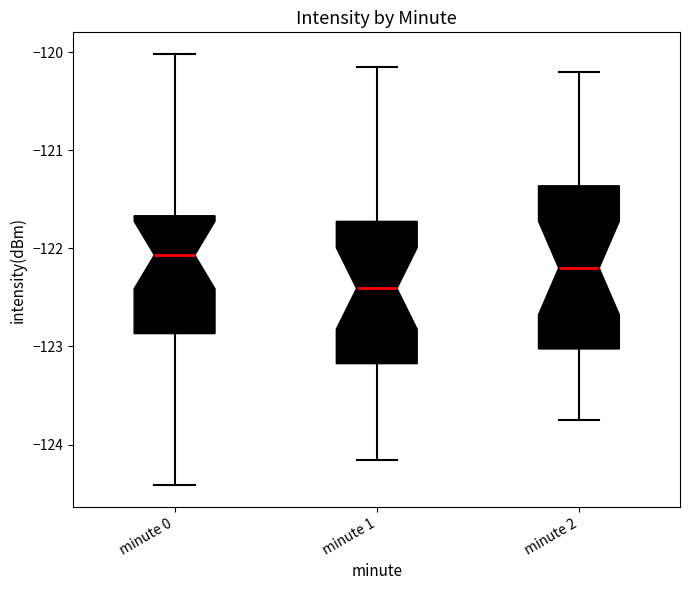

Which box's median line is the highest?

minute 0